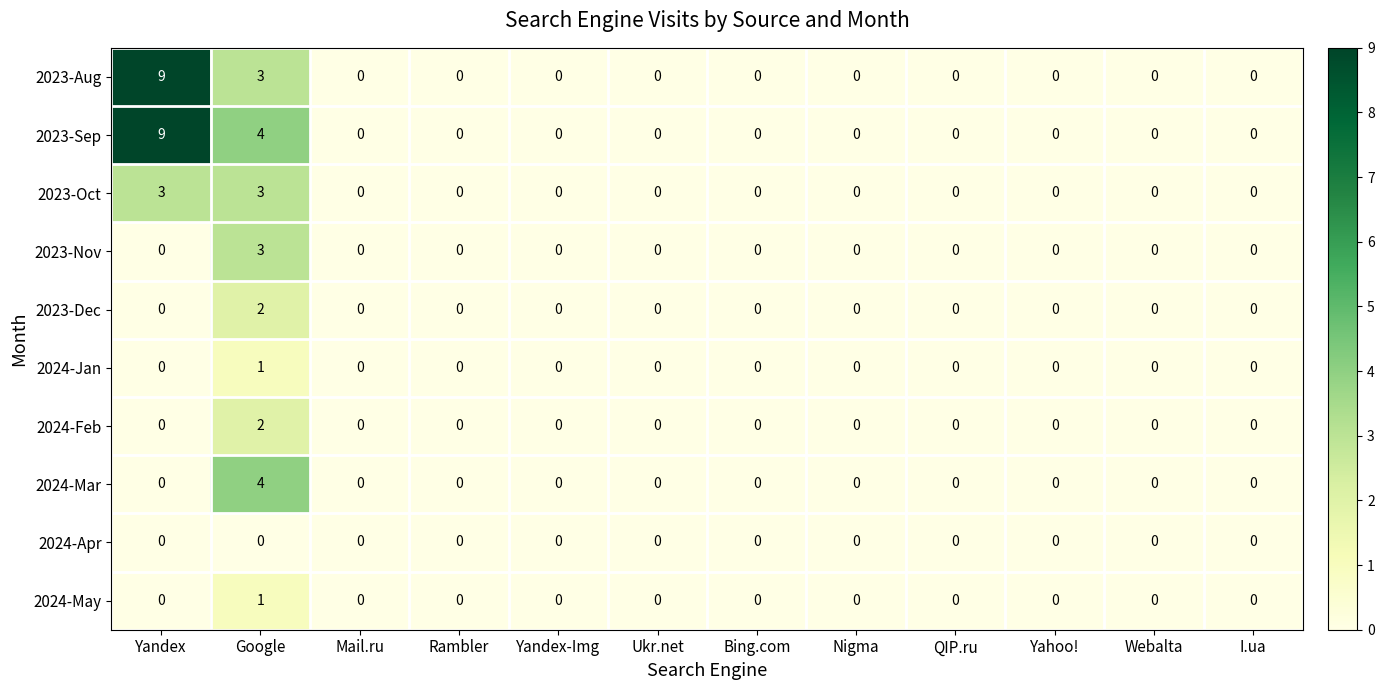

The value of 2024-Mar at Webalta is -2. True or false?

False